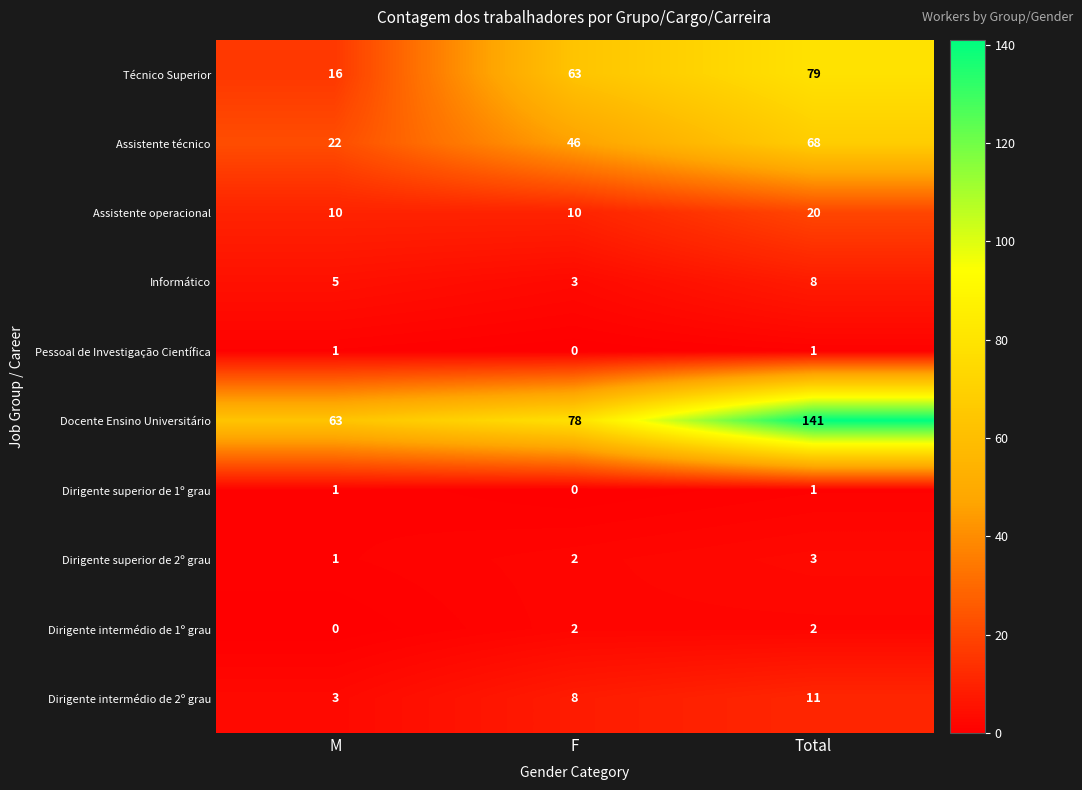

Reading left to right, what are all the values shown in this chart?

Técnico Superior: M=16	F=63	Total=79
Assistente técnico: M=22	F=46	Total=68
Assistente operacional: M=10	F=10	Total=20
Informático: M=5	F=3	Total=8
Pessoal de Investigação Científica: M=1	F=0	Total=1
Docente Ensino Universitário: M=63	F=78	Total=141
Dirigente superior de 1º grau: M=1	F=0	Total=1
Dirigente superior de 2º grau: M=1	F=2	Total=3
Dirigente intermédio de 1º grau: M=0	F=2	Total=2
Dirigente intermédio de 2º grau: M=3	F=8	Total=11